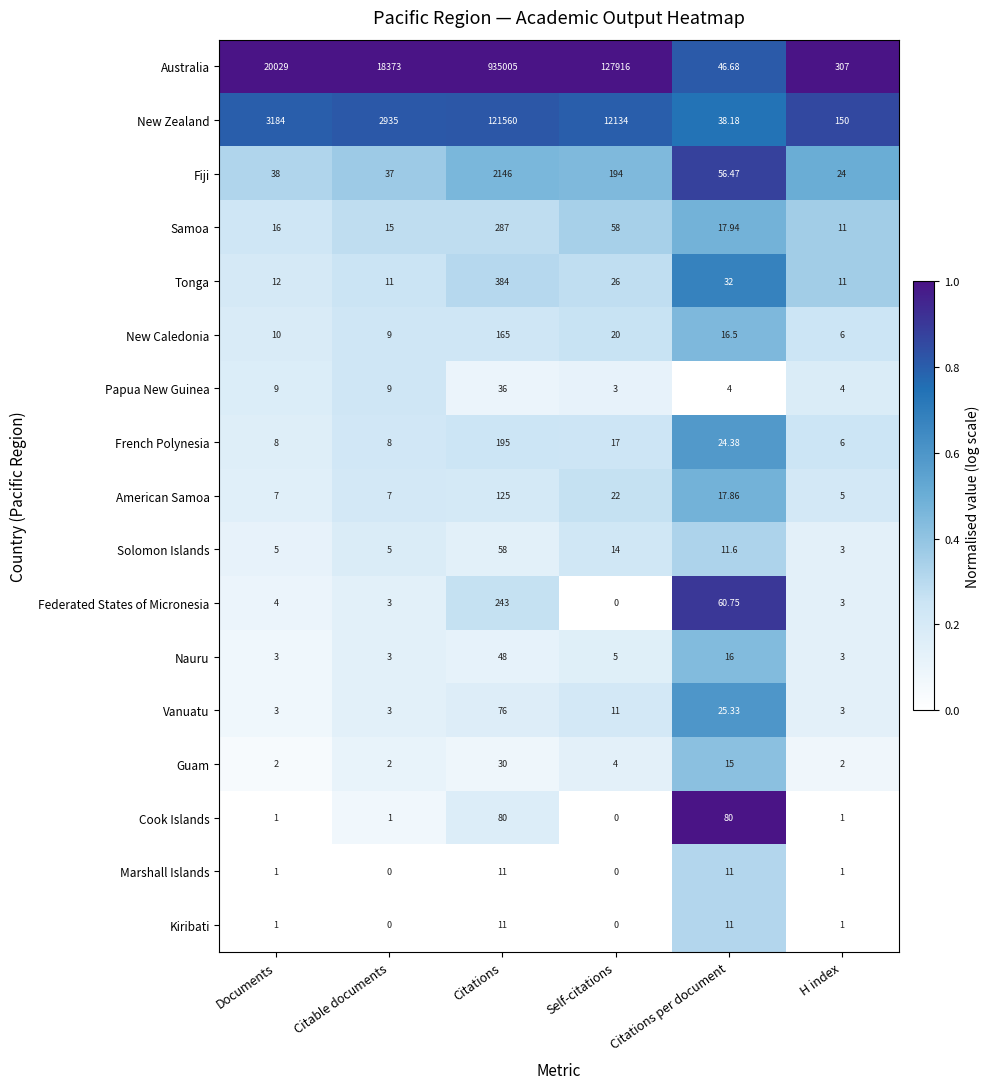

Which category has the lowest value in the Federated States of Micronesia series?

Self-citations